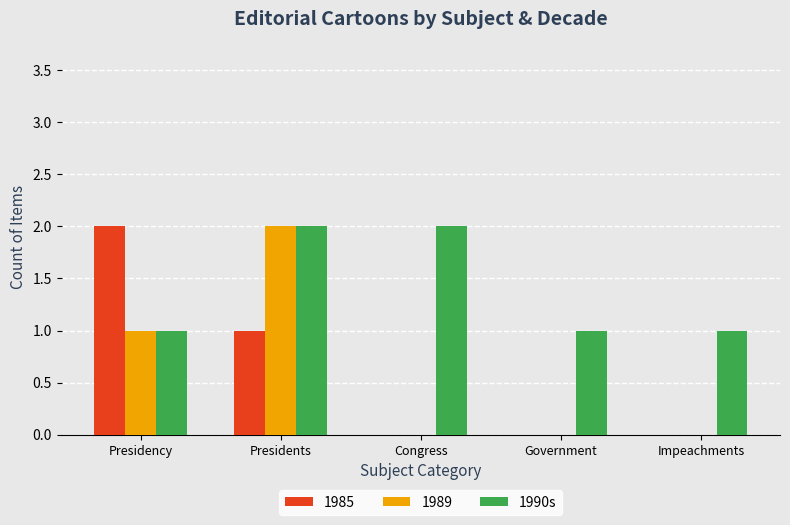

Which series changed the most between Presidents and Impeachments?

1989